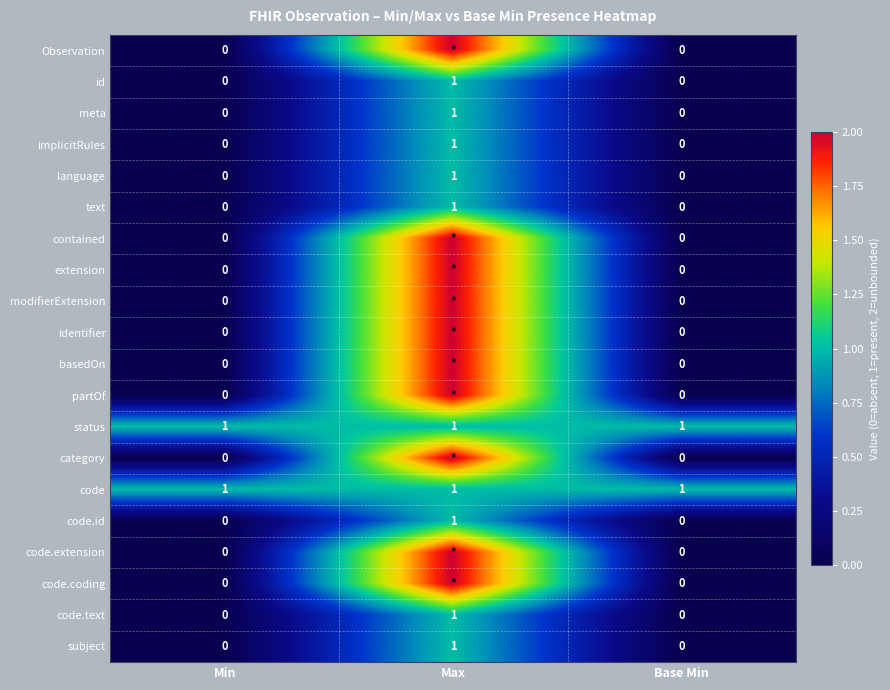

How many implicitRules values are between 0 and 1?

3